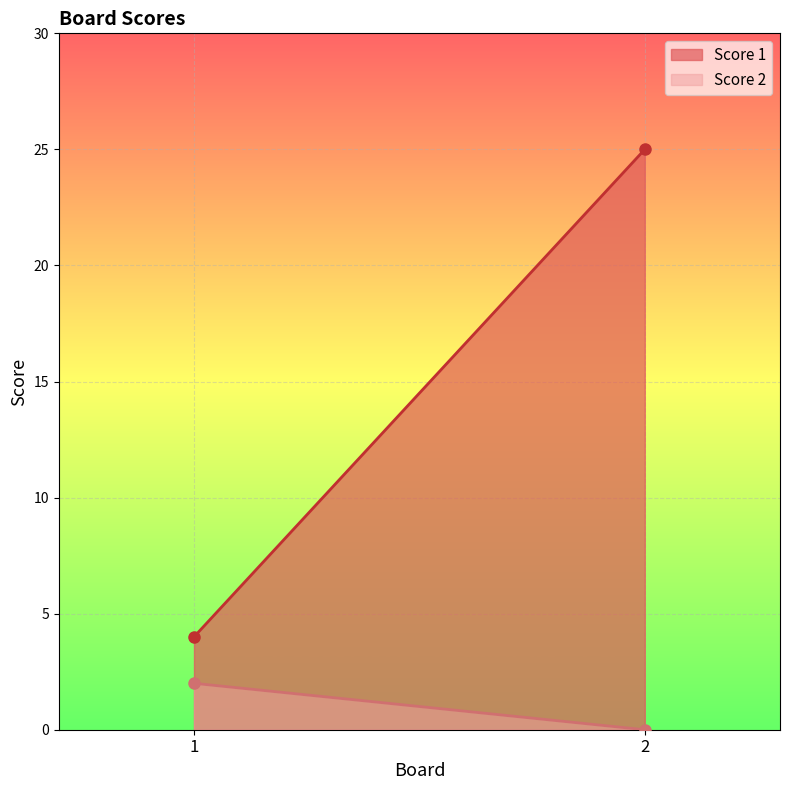

The Score 2 series shows 2 at 1. True or false?

True